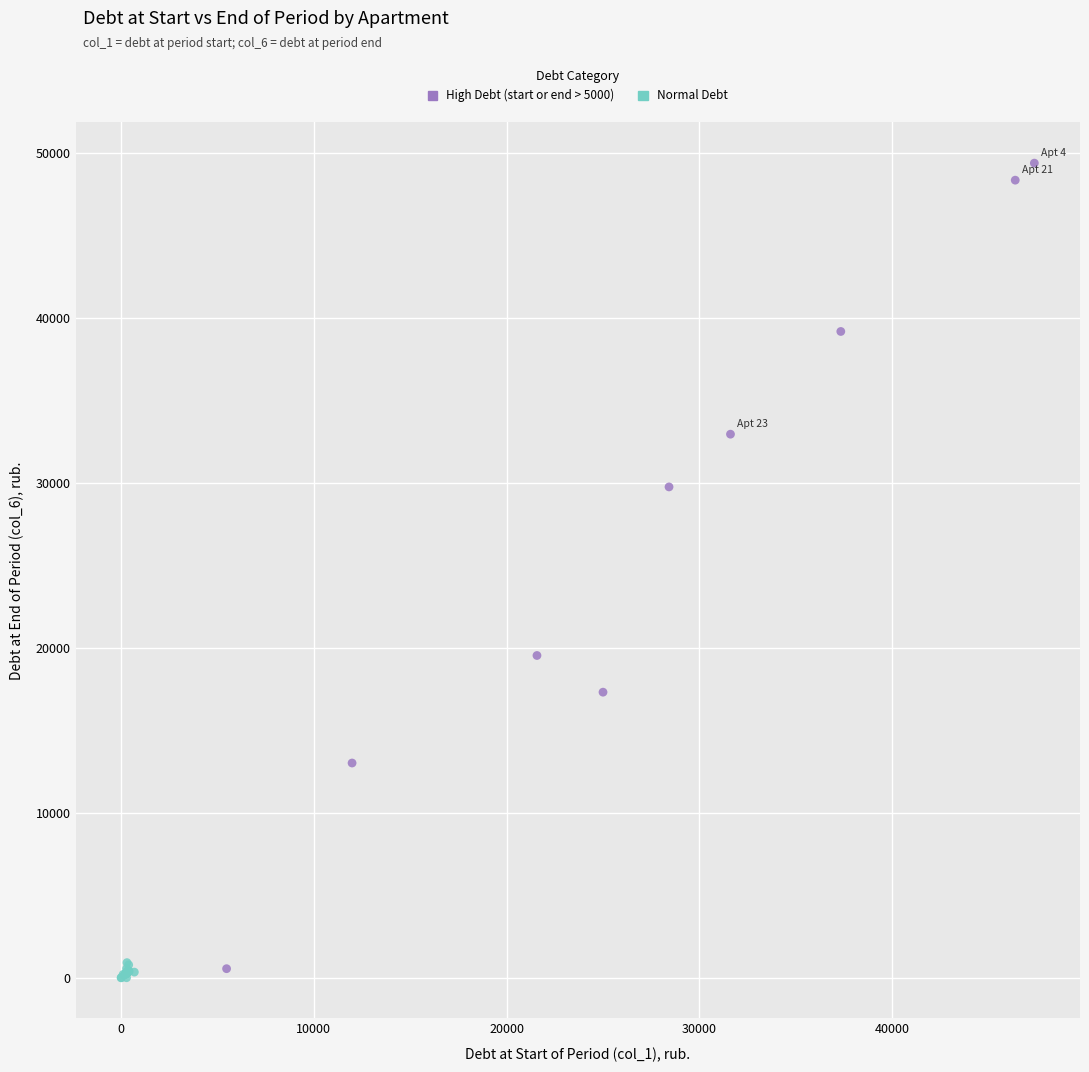

Which series has the largest Y range (max minus min)?

High Debt (start or end > 5000)